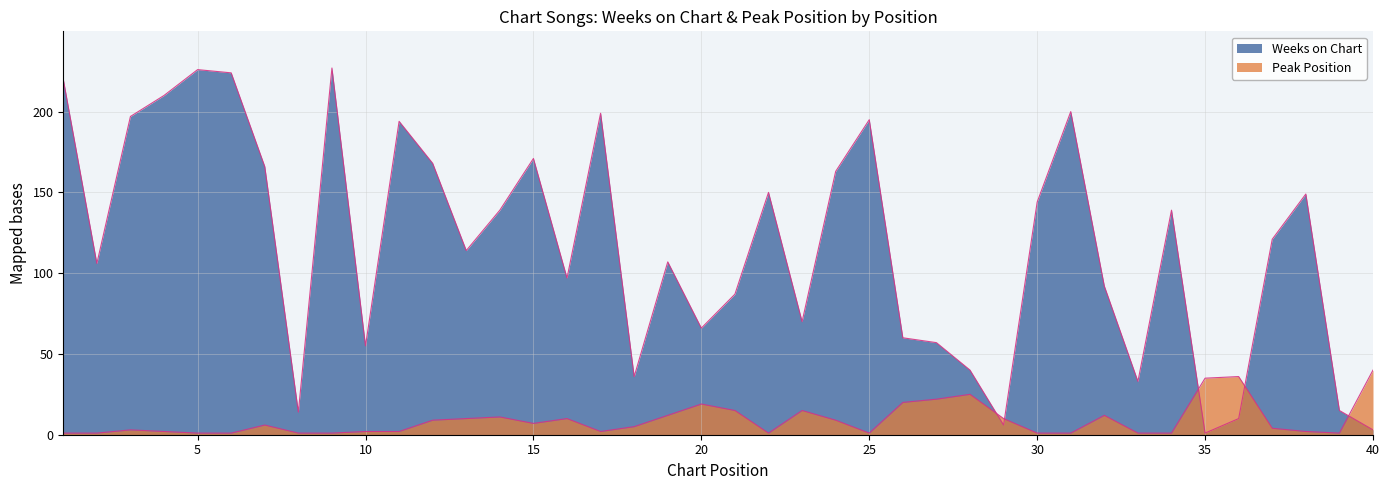

Which series has the largest total across all categories?

Weeks on Chart